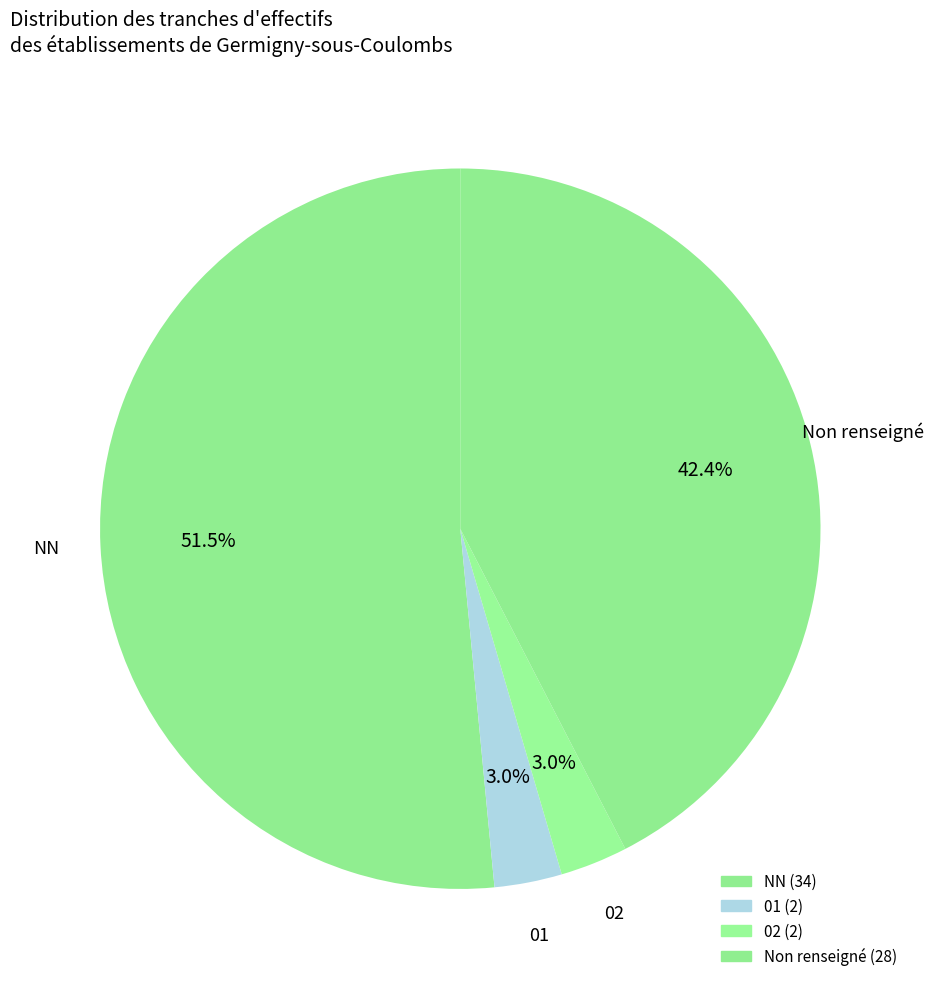

What is the majority slice?

NN